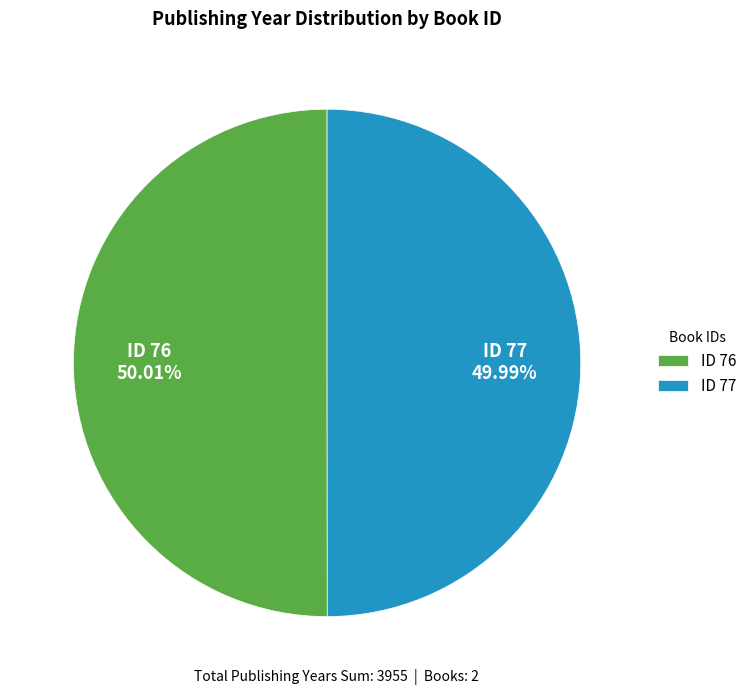

Is there a majority slice in this chart?

Yes